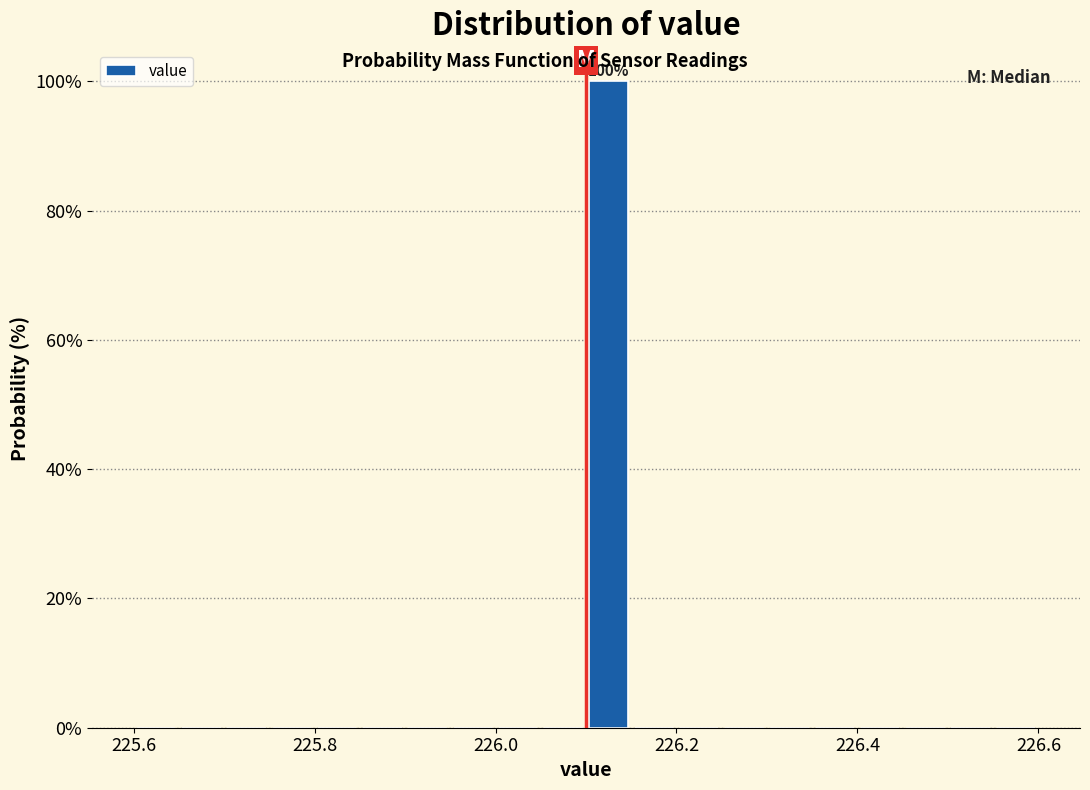

Read against the x-axis, roughly where is the centre of the tallest bar?

226.12